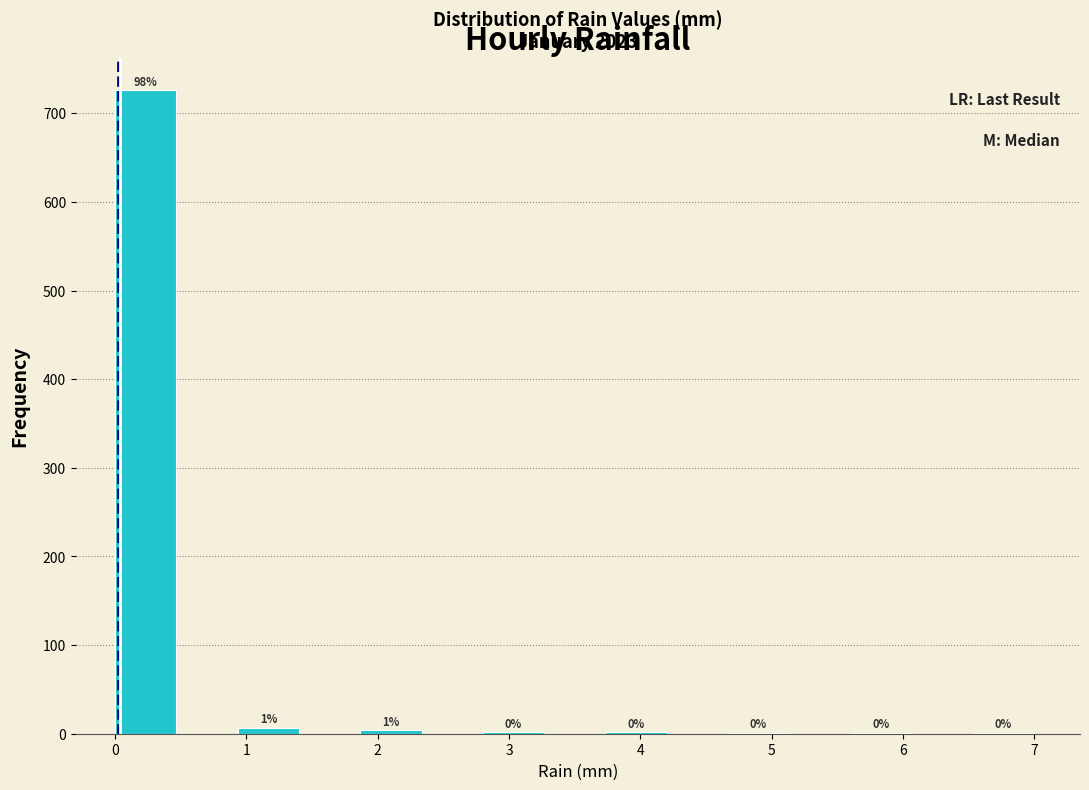

Which range on the x-axis has the tallest bar?

0.0 to 0.5